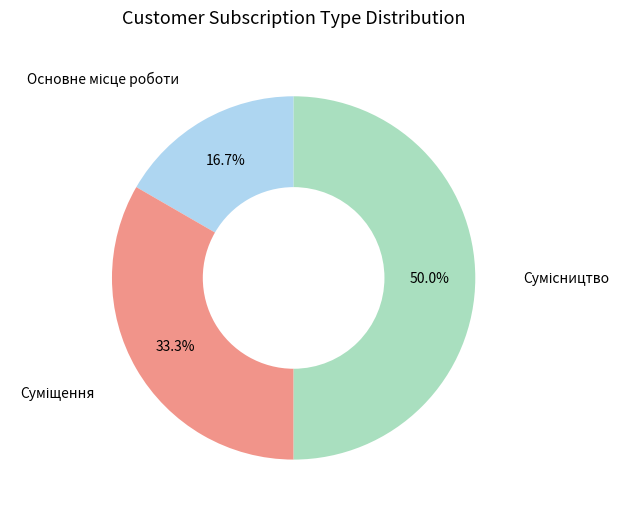

To the nearest percent, what is the difference between the largest and smallest slice percentages?

33%